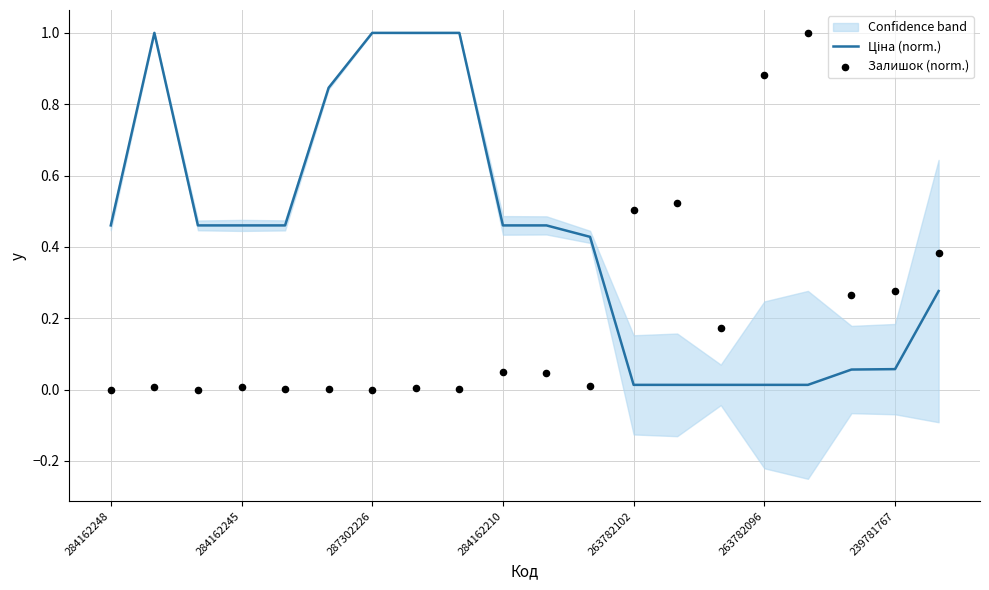

Is the value of Ціна (norm.) at 11 greater than the value of Залишок (norm.) at 15?

No